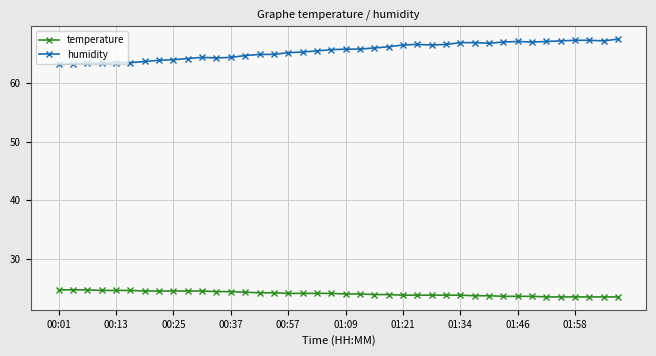

What is the difference between the second highest and second lowest values in the temperature series?

1.2